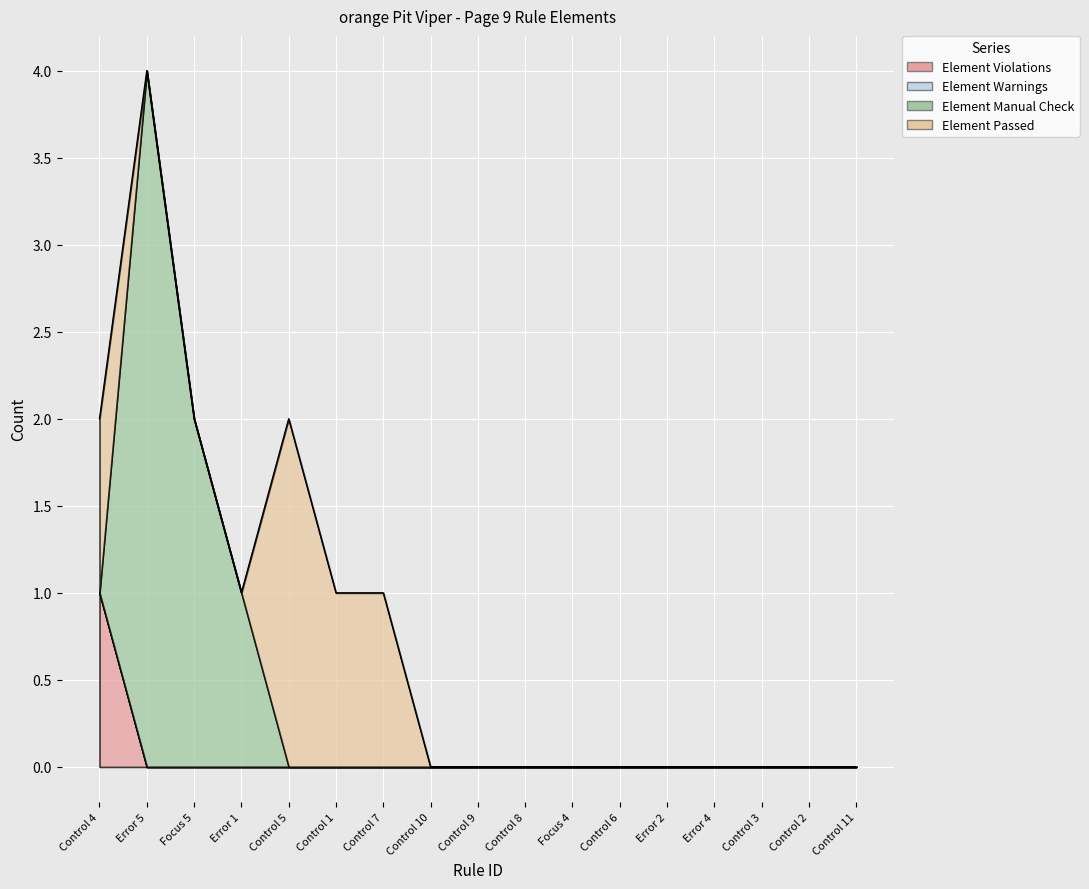

Between Control 10 and Error 2, which series saw the biggest shift?

Element Violations